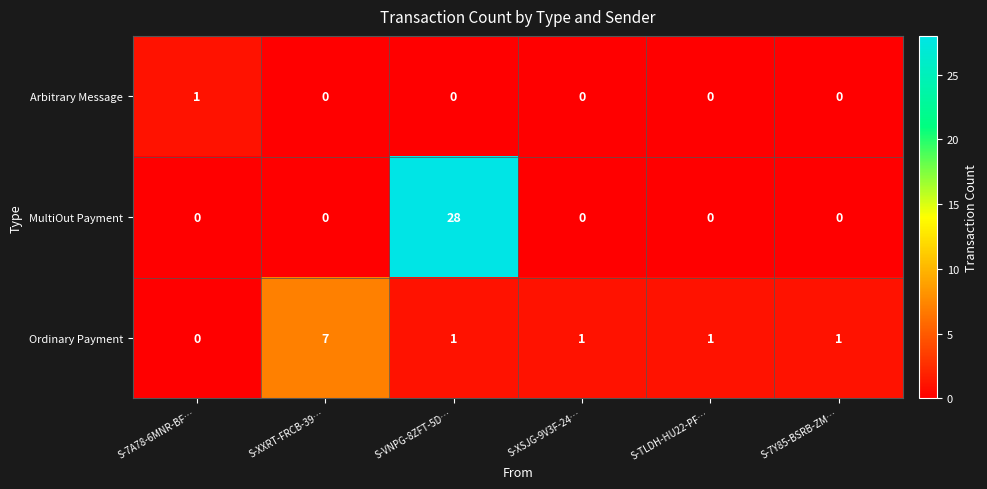

Rank the series by their maximum value, from highest to lowest.

MultiOut Payment, Ordinary Payment, Arbitrary Message